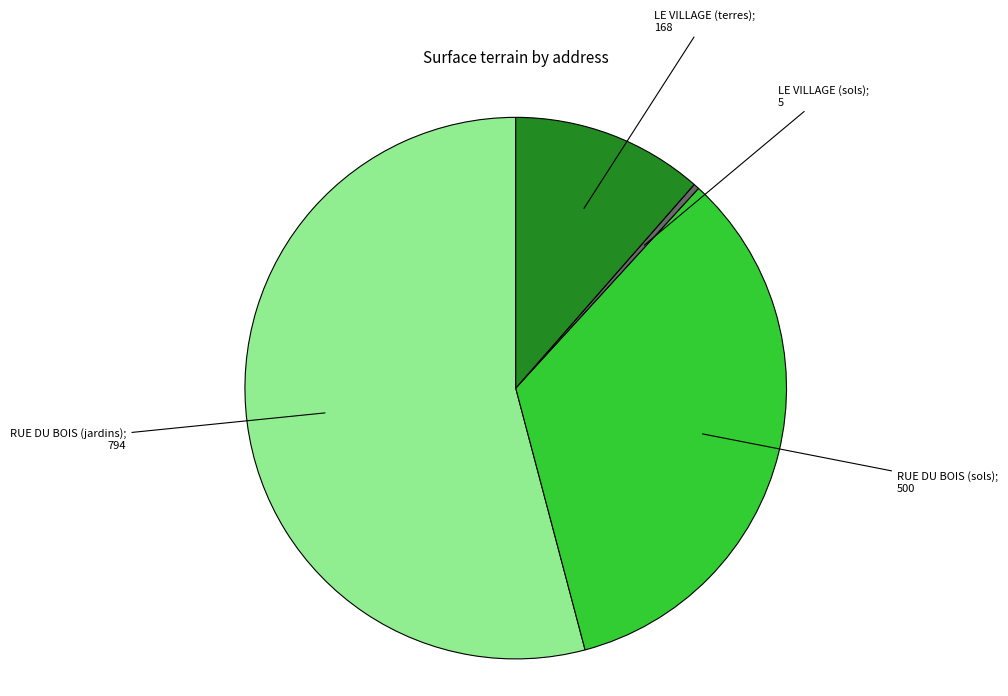

Does any single category account for the majority?

Yes